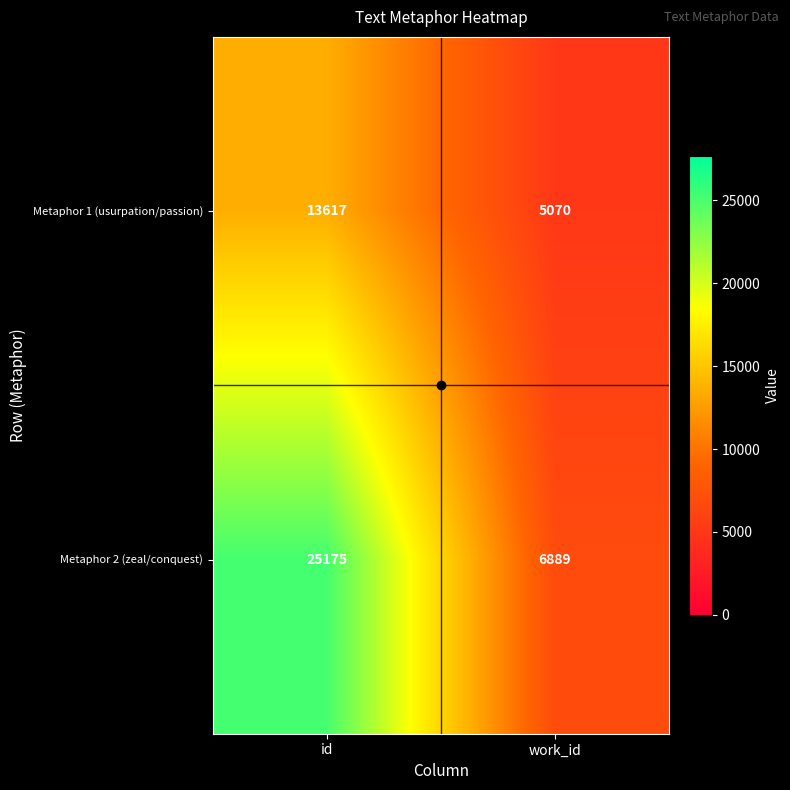

What value does the Metaphor 2 (zeal/conquest) series have at work_id, to the nearest 10?

6890